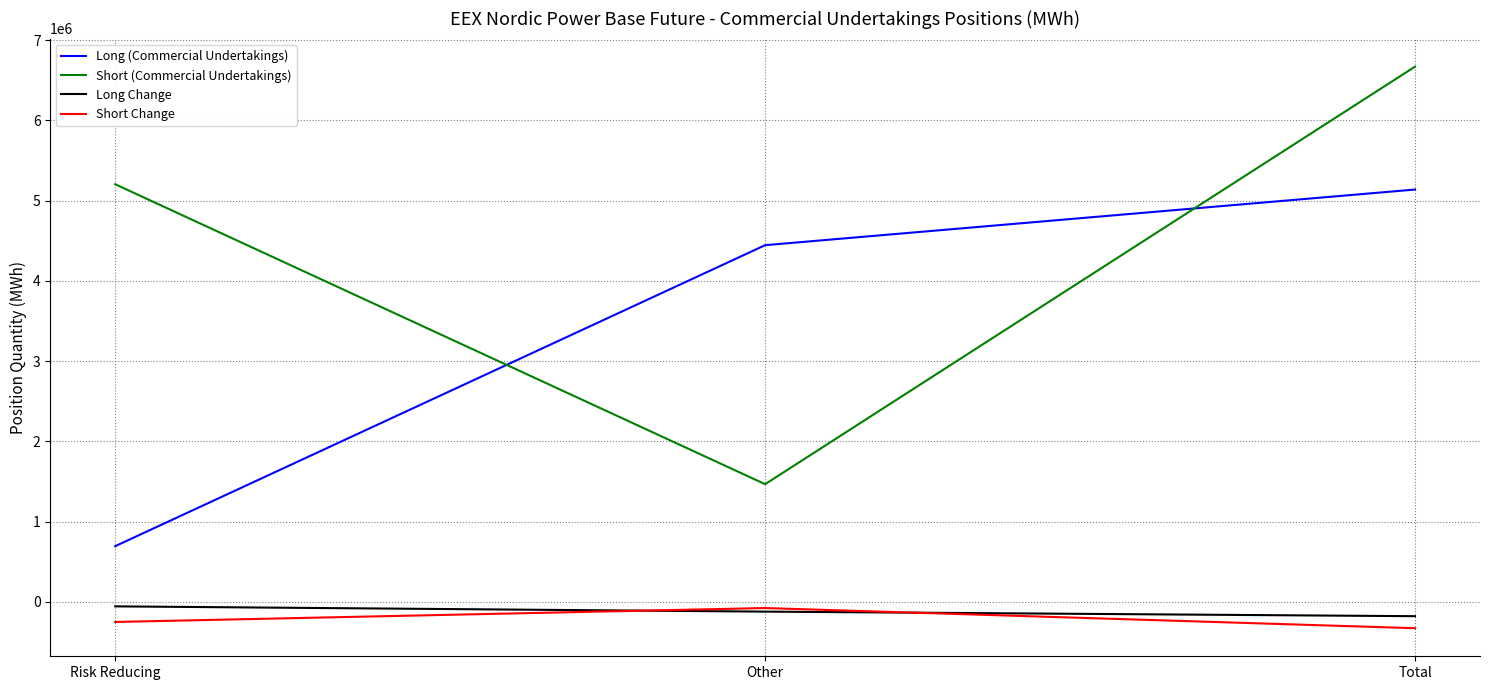

The Long (Commercial Undertakings) series shows 1876667 at Total. True or false?

False